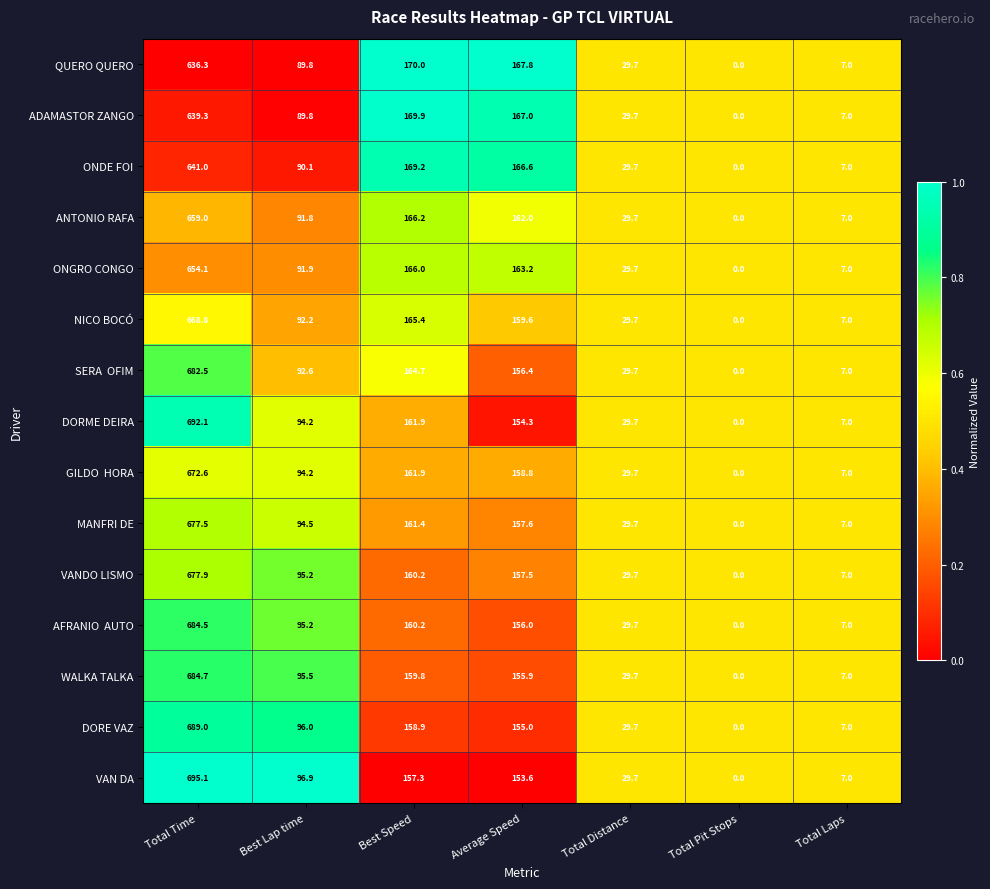

At which label is ONGRO CONGO closest to 327?

Best Speed